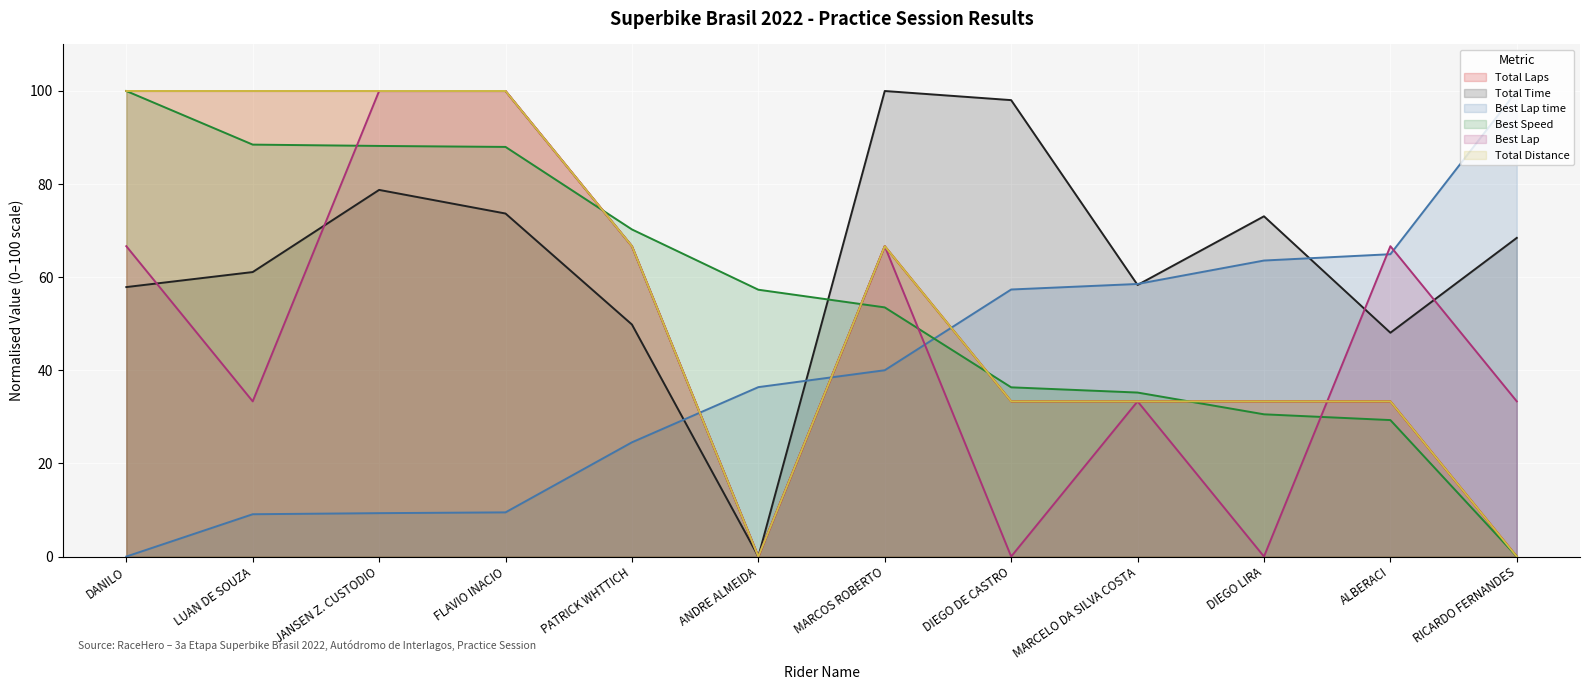

The Total Distance series shows 146.1 at LUAN DE SOUZA. True or false?

False